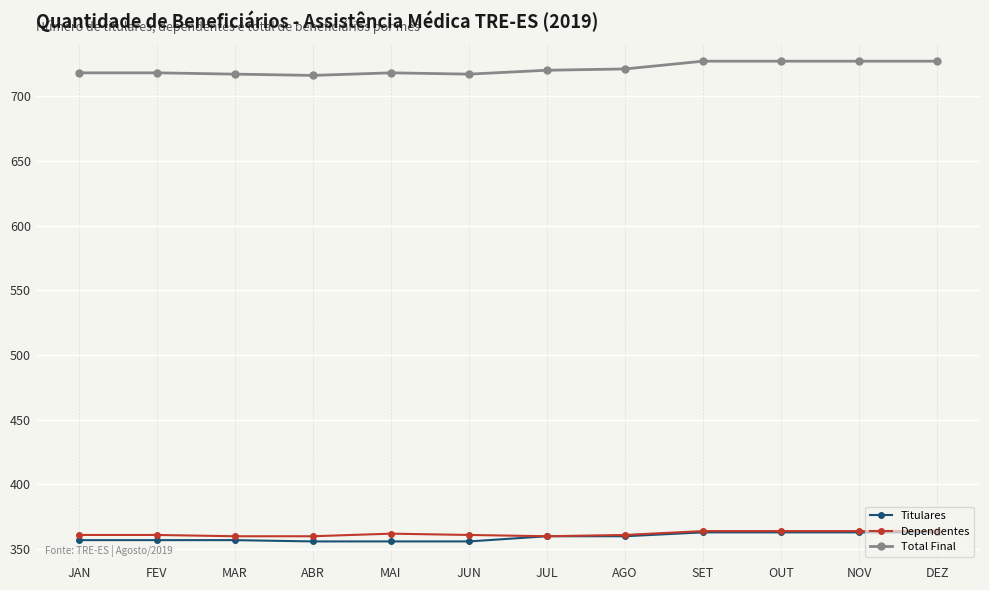

What is the average value of the Total Final series?

721